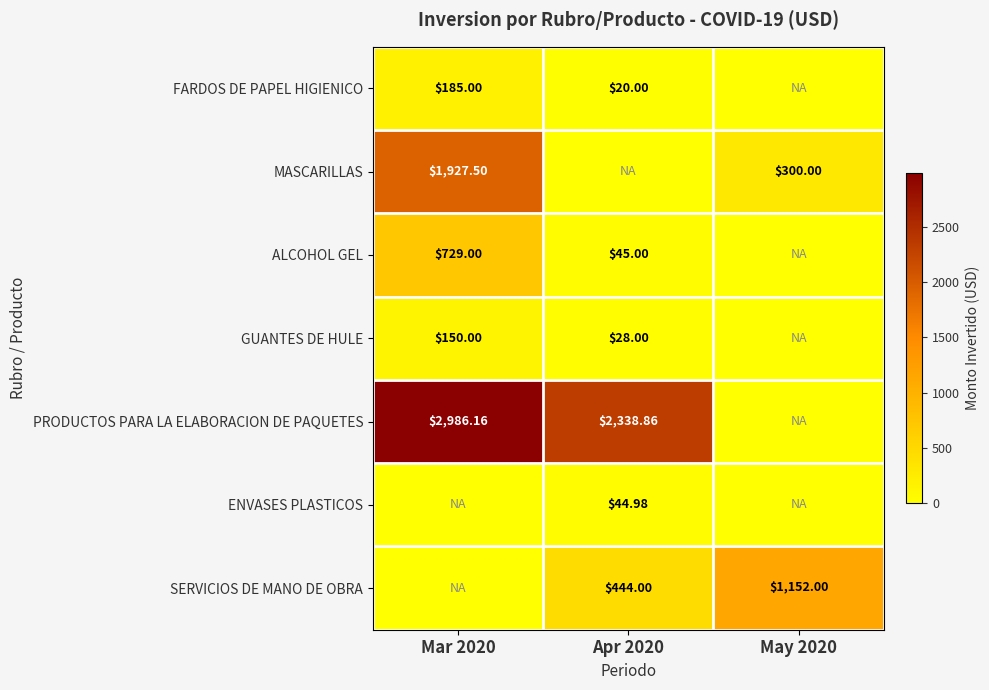

Where does the FARDOS DE PAPEL HIGIENICO series first go above 20?

Mar 2020